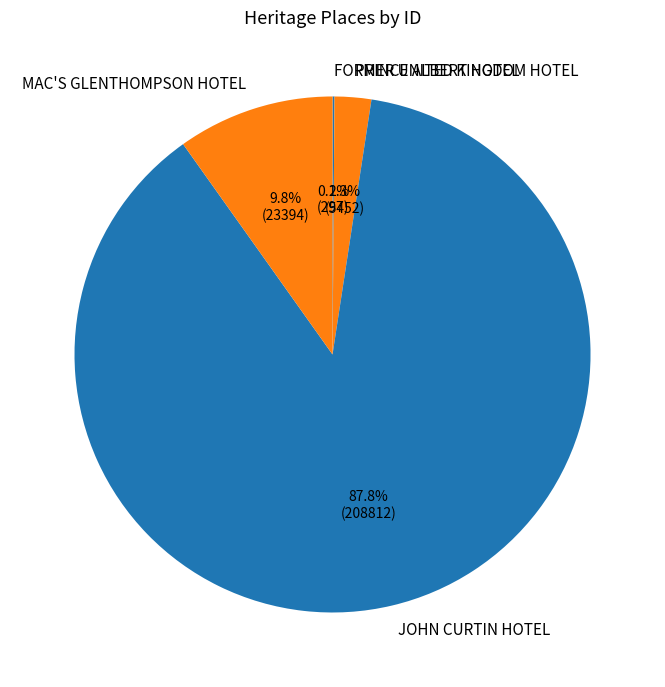

To the nearest percent, what portion does PRINCE ALBERT HOTEL represent?

2%